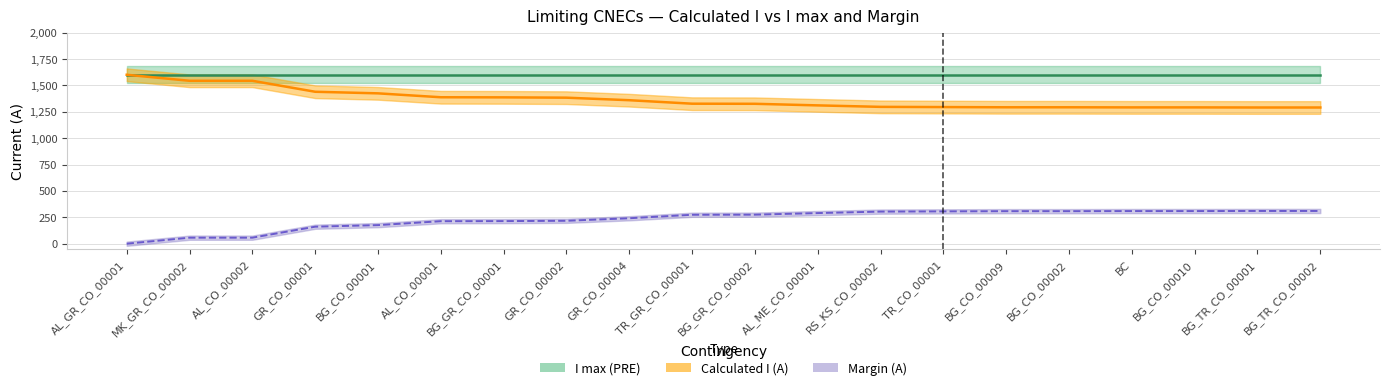

True or false: Margin (A) has a value of -91 at BG_CO_00001.

False